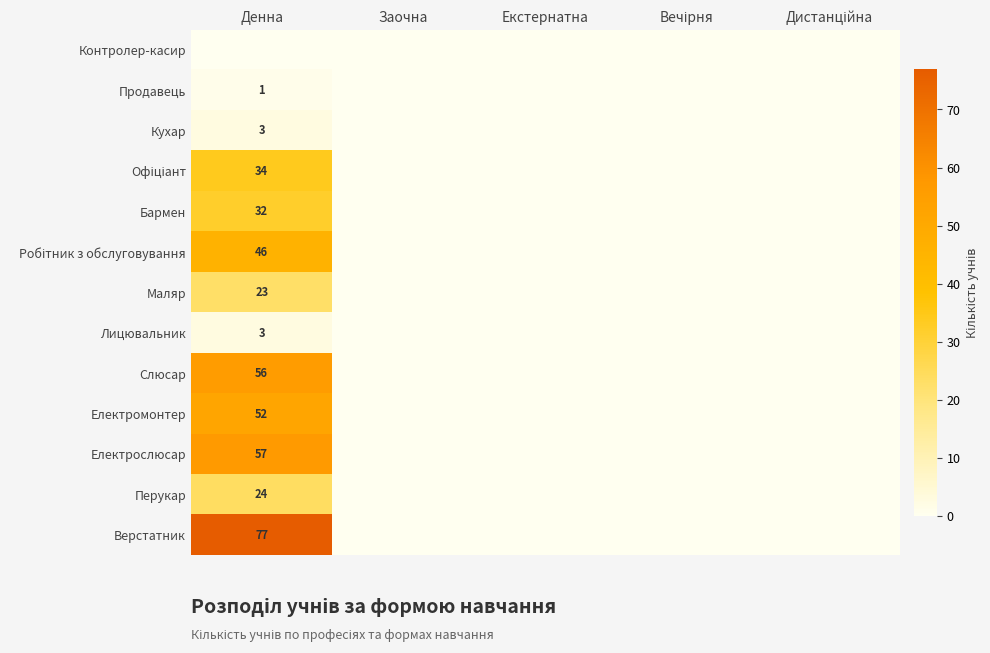

Which series has the largest total across all categories?

Верстатник